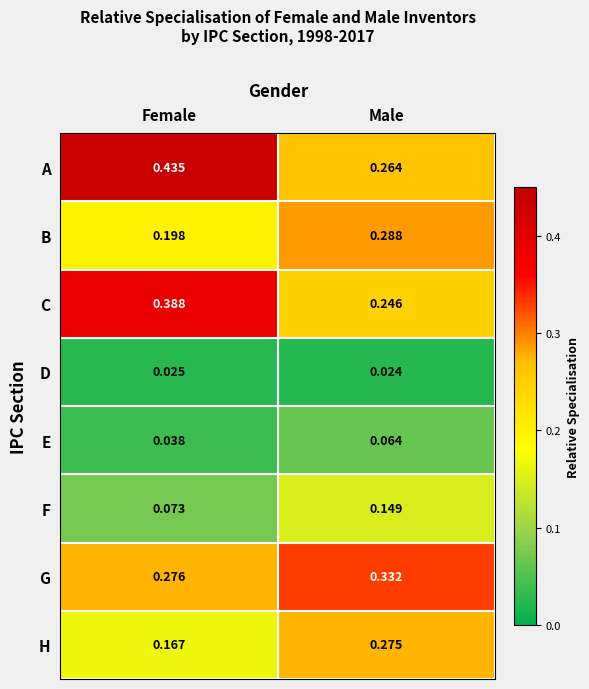

Rank the series at Female from highest to lowest value.

A, C, G, B, H, F, E, D